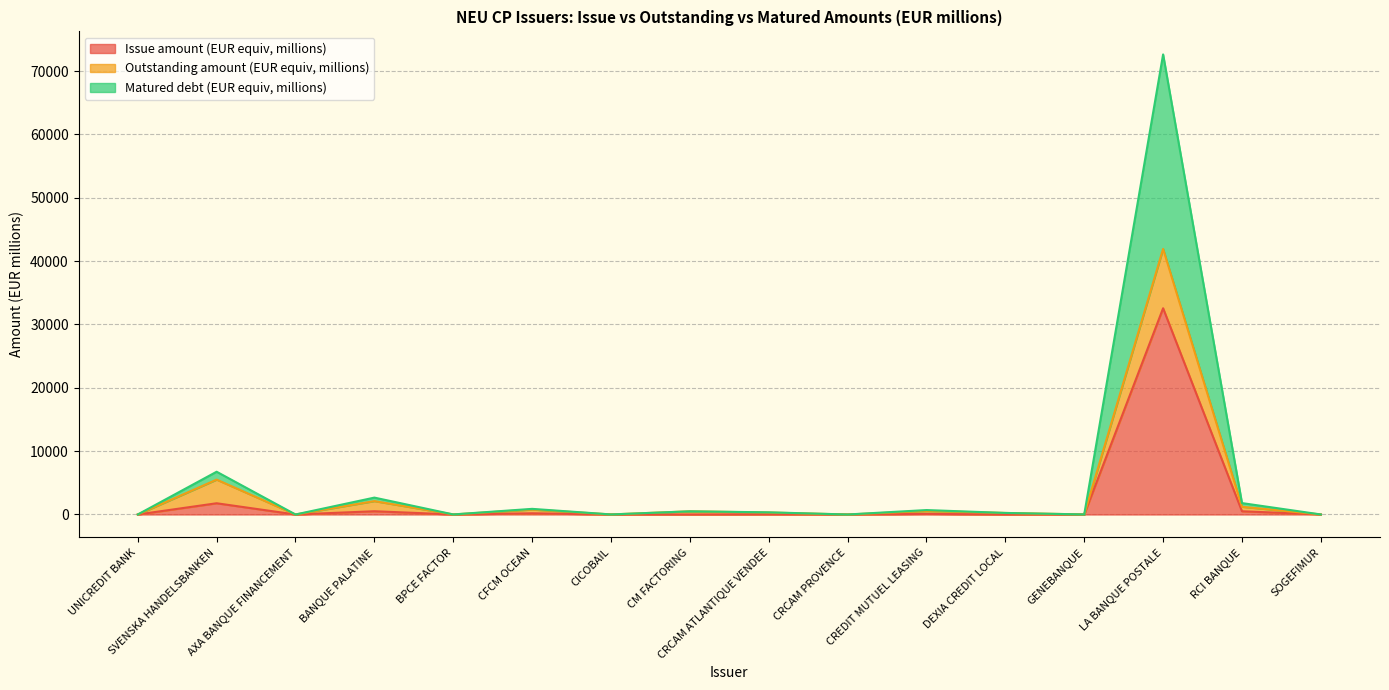

True or false: Matured debt (EUR equiv, millions) has more than 2 interior local peaks.

True